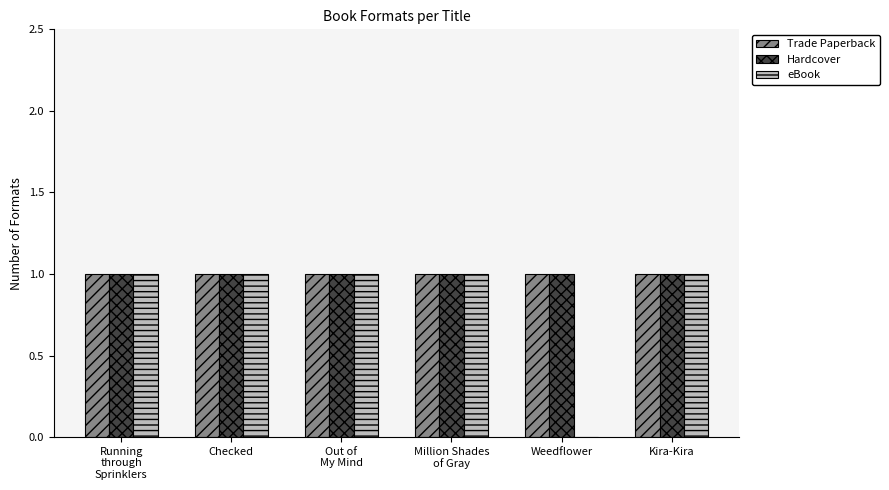

What is the sum of all Trade Paperback values?

6